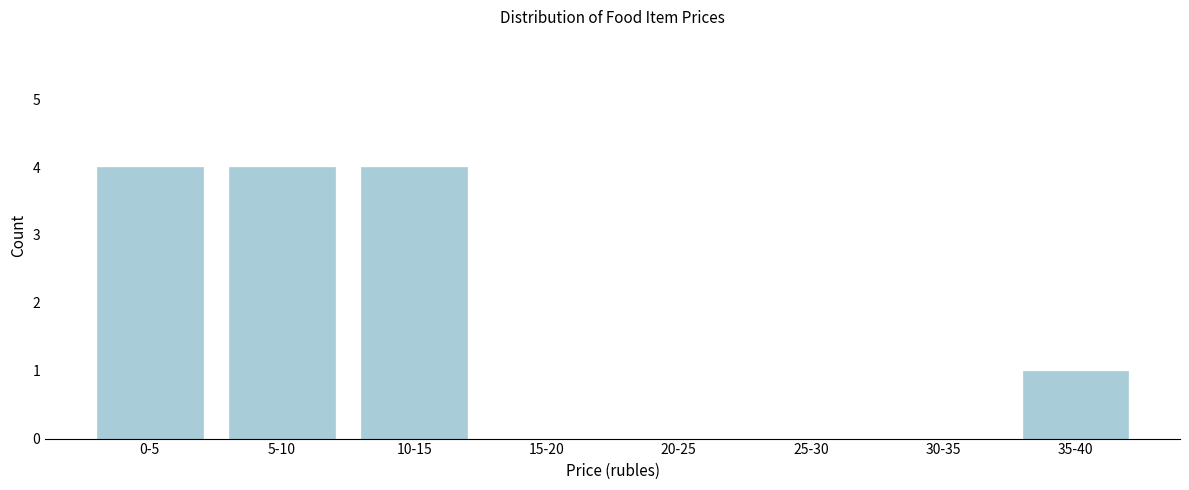

Reading left to right, what are all the values shown in this chart?

0-5=4	5-10=4	10-15=4	15-20=0	20-25=0	25-30=0	30-35=0	35-40=1